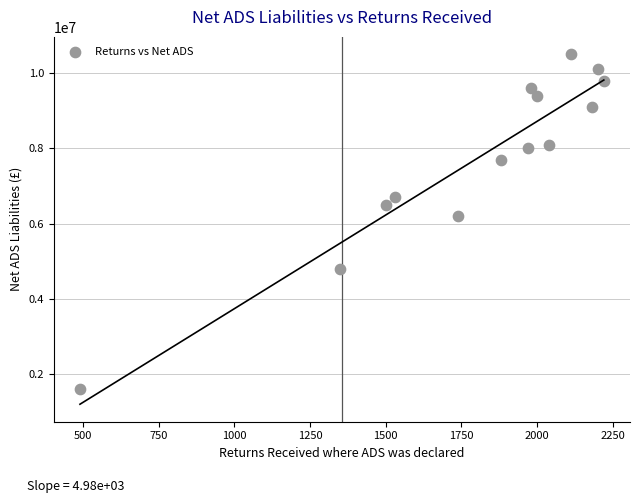

What Y value in the scatter plot is closest to 6050000?

6200000